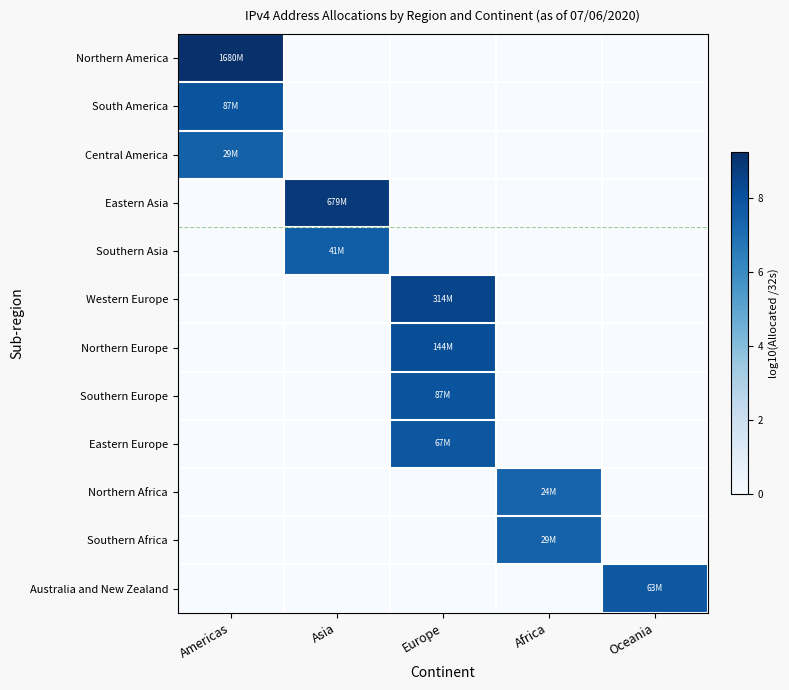

Reading left to right, transcribe all the data shown in this chart.

Northern America: Americas=9.2	Asia=0.0	Europe=0.0	Africa=0.0	Oceania=0.0
South America: Americas=7.9	Asia=0.0	Europe=0.0	Africa=0.0	Oceania=0.0
Central America: Americas=7.5	Asia=0.0	Europe=0.0	Africa=0.0	Oceania=0.0
Eastern Asia: Americas=0.0	Asia=8.8	Europe=0.0	Africa=0.0	Oceania=0.0
Southern Asia: Americas=0.0	Asia=7.6	Europe=0.0	Africa=0.0	Oceania=0.0
Western Europe: Americas=0.0	Asia=0.0	Europe=8.5	Africa=0.0	Oceania=0.0
Northern Europe: Americas=0.0	Asia=0.0	Europe=8.2	Africa=0.0	Oceania=0.0
Southern Europe: Americas=0.0	Asia=0.0	Europe=7.9	Africa=0.0	Oceania=0.0
Eastern Europe: Americas=0.0	Asia=0.0	Europe=7.8	Africa=0.0	Oceania=0.0
Northern Africa: Americas=0.0	Asia=0.0	Europe=0.0	Africa=7.4	Oceania=0.0
Southern Africa: Americas=0.0	Asia=0.0	Europe=0.0	Africa=7.5	Oceania=0.0
Australia and New Zealand: Americas=0.0	Asia=0.0	Europe=0.0	Africa=0.0	Oceania=7.8